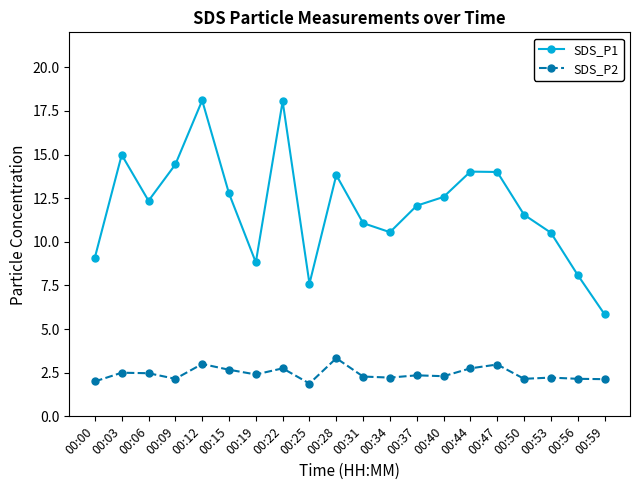

Is the value of SDS_P2 at 00:03 greater than the value of SDS_P1 at 00:25?

No